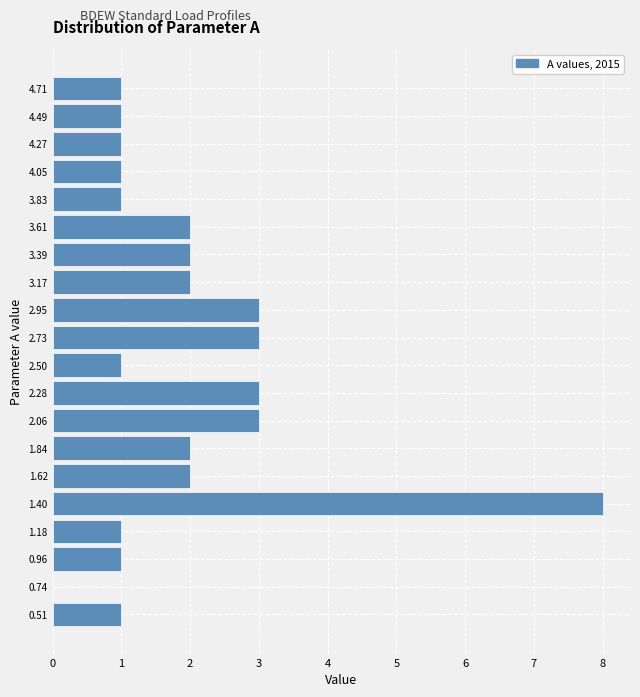

Reading bottom to top, list every bar in this chart as the range it spans on the y-axis followed by its length. Neither the bar edges nor the lengths are printed on the chart, so give them approximately, as read against the axes.

0.40 to 0.65: 1
0.65 to 0.85: 0
0.85 to 1.05: 1
1.05 to 1.30: 1
1.30 to 1.50: 8
1.50 to 1.75: 2
1.75 to 1.95: 2
1.95 to 2.15: 3
2.15 to 2.40: 3
2.40 to 2.60: 1
2.60 to 2.85: 3
2.85 to 3.05: 3
3.05 to 3.30: 2
3.30 to 3.50: 2
3.50 to 3.70: 2
3.70 to 3.95: 1
3.95 to 4.15: 1
4.15 to 4.40: 1
4.40 to 4.60: 1
4.60 to 4.85: 1